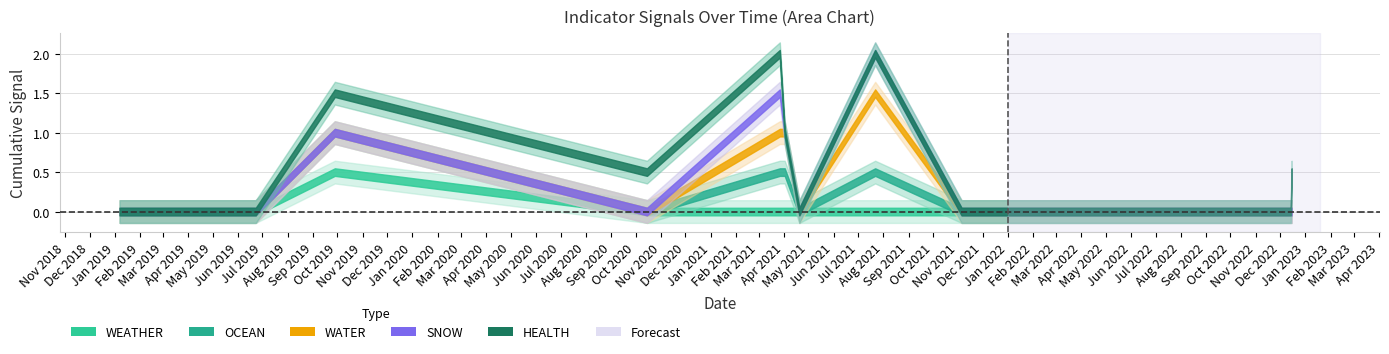

At how many categories does at least one series exceed 0?

6